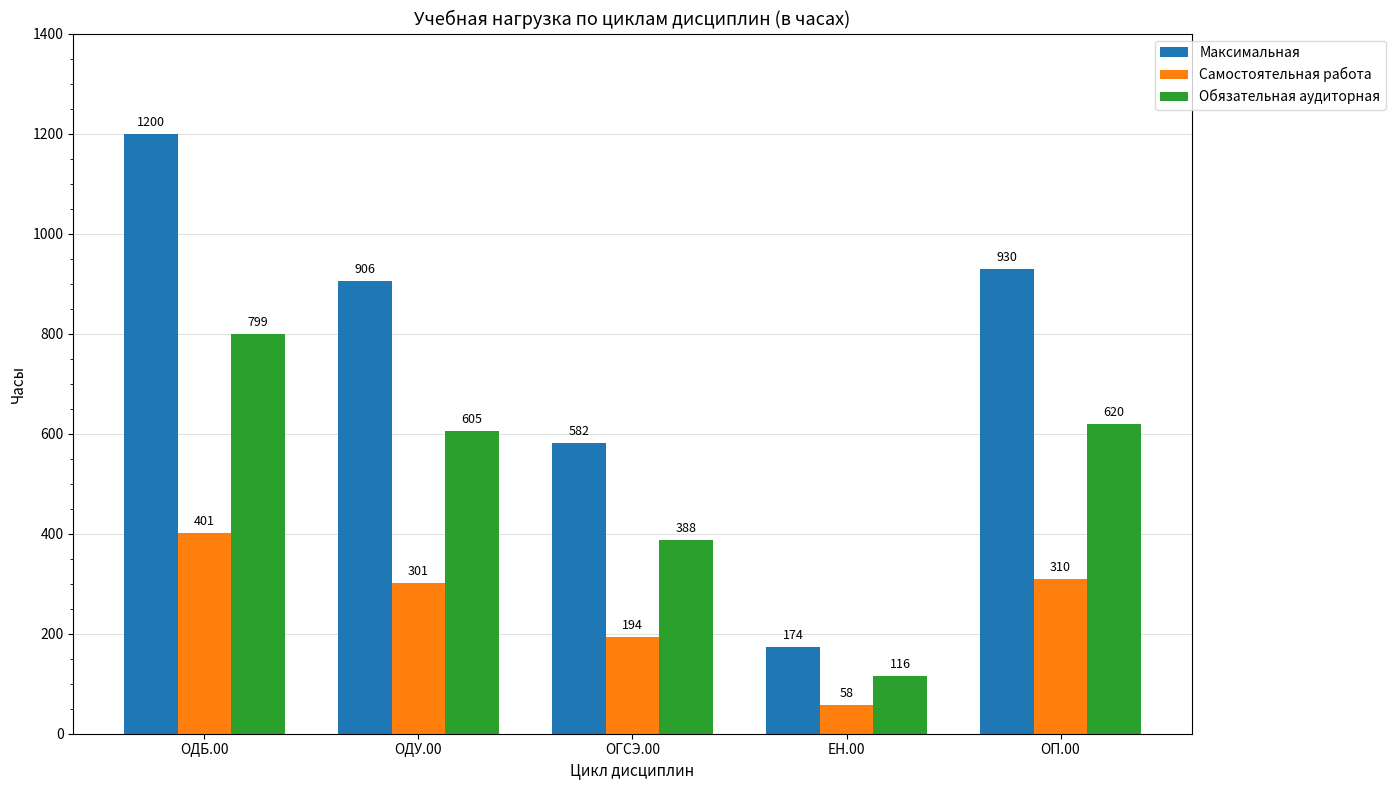

Rank the series by their maximum value, from lowest to highest.

Самостоятельная работа, Обязательная аудиторная, Максимальная